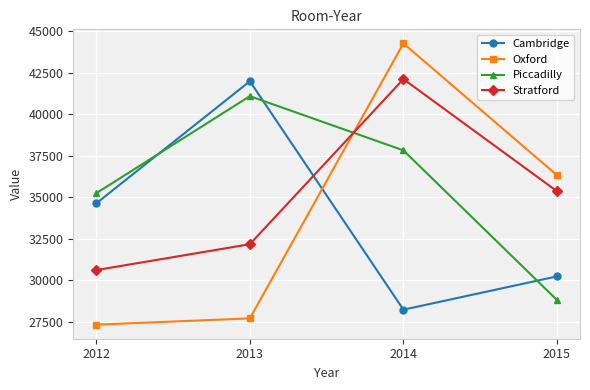

What is the sum of the Oxford values at 2013 and 2014?

71984